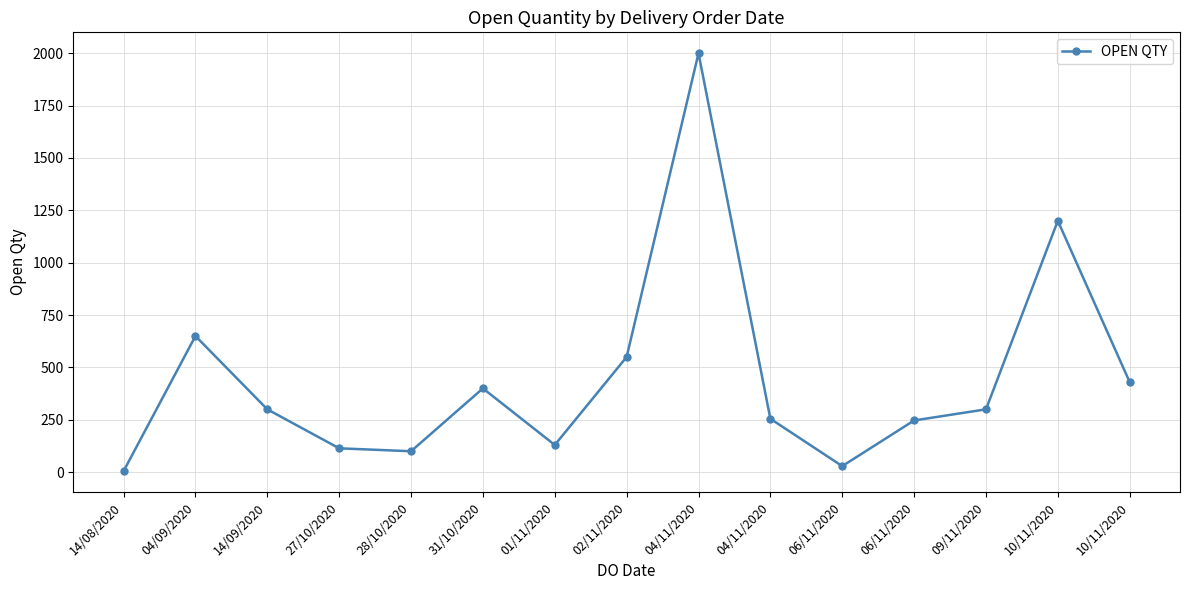

What is the label of the 7th point from the left?

01/11/2020